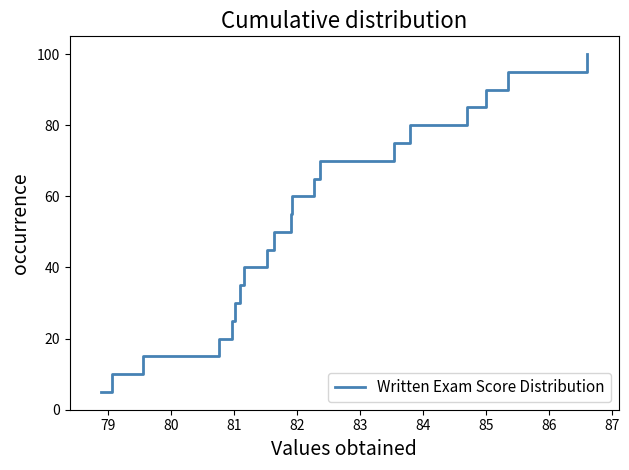

What is the maximum value shown in the chart?

100.0